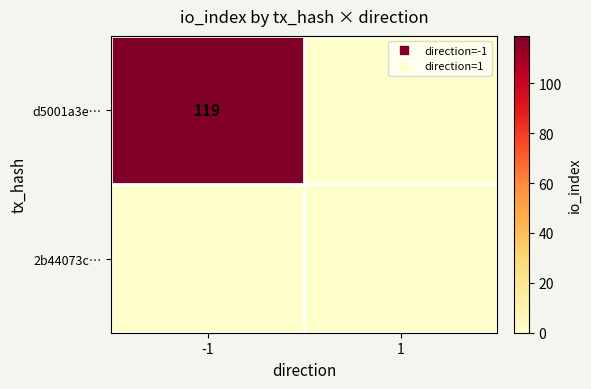

What is the average value of the d5001a3e… series?

60